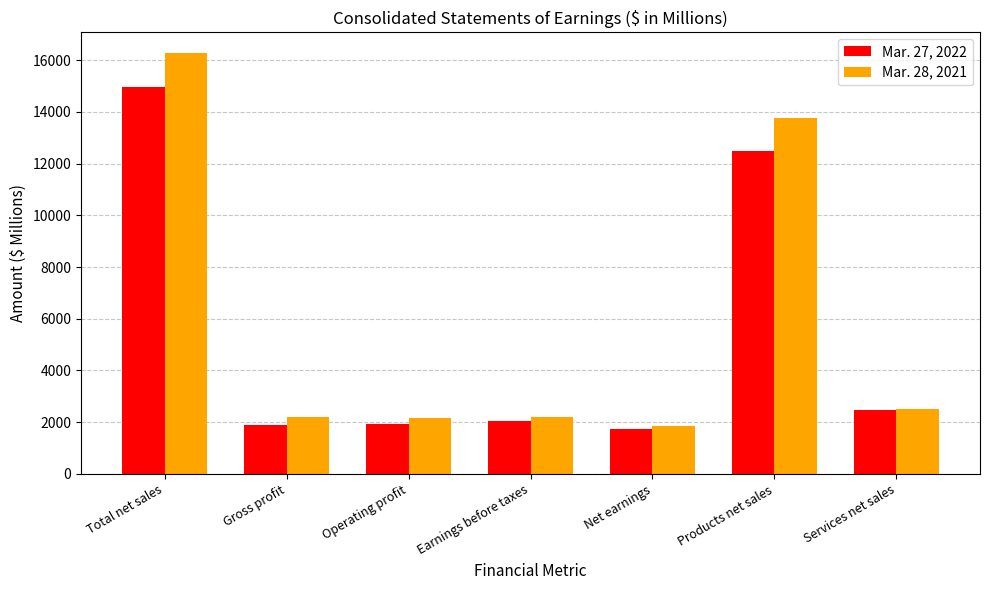

What is the value of the Mar. 28, 2021 bar at the 1st from the left?

16258